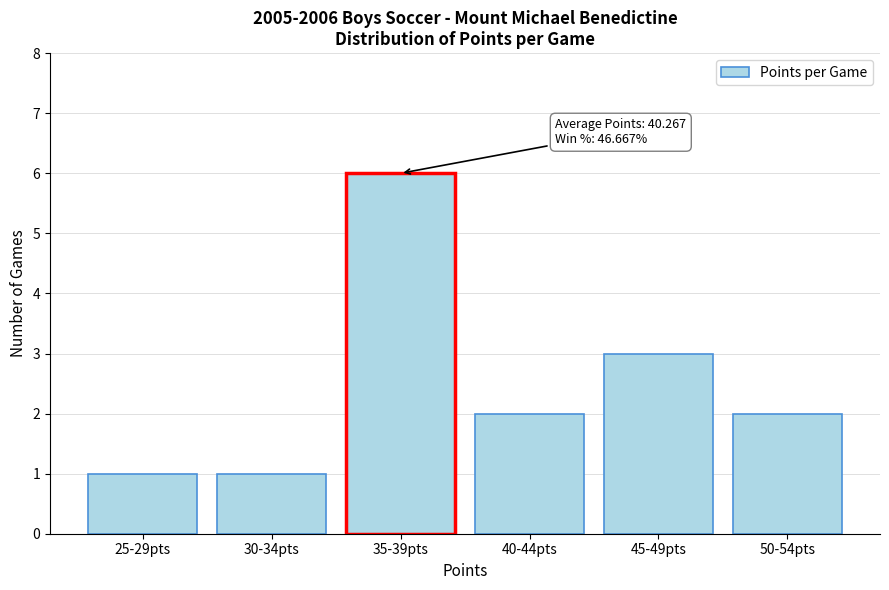

Reading left to right, transcribe all the data shown in this chart.

1	1	6	2	3	2